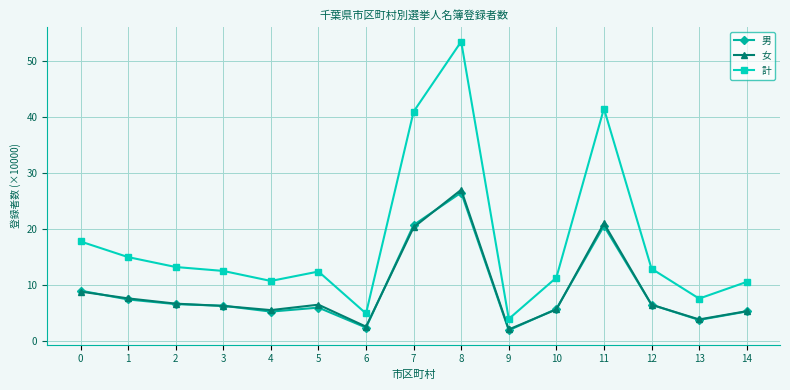

The 計 series shows 11.3 at 10. True or false?

True